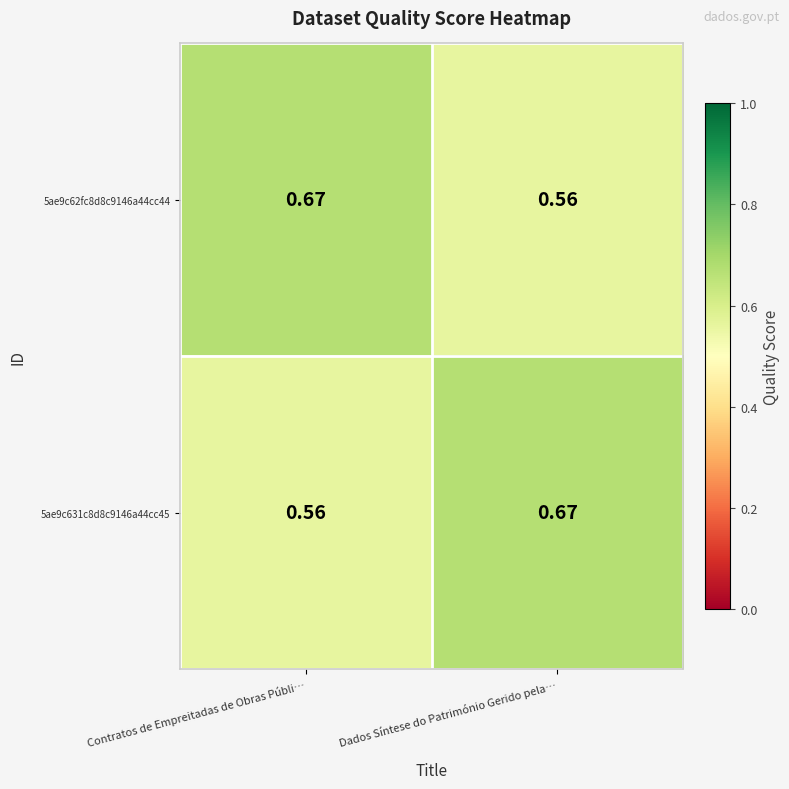

List the labels in order of 5ae9c62fc8d8c9146a44cc44 value, smallest first.

Dados Síntese do Património Gerido pela…, Contratos de Empreitadas de Obras Públi…